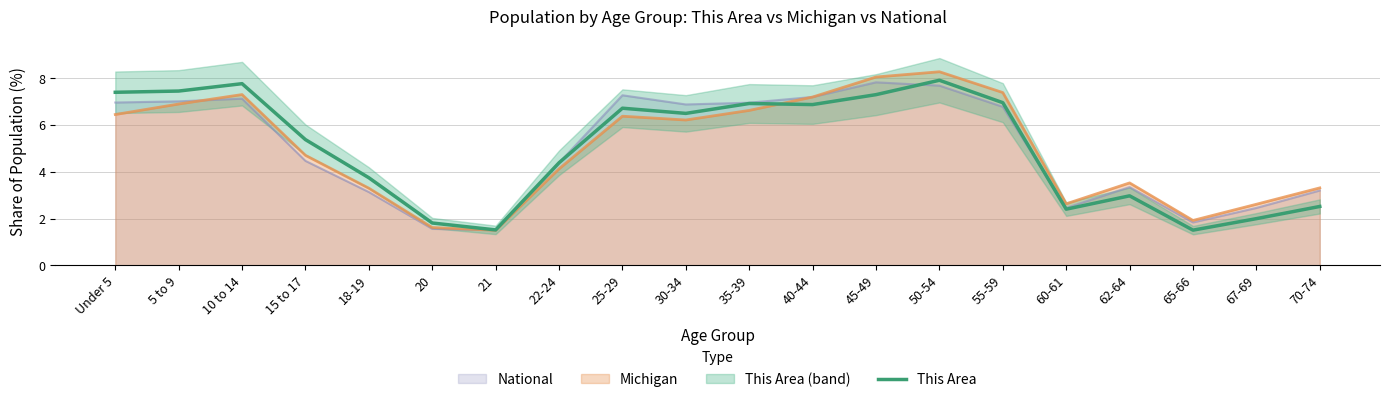

What position from the right is 65-66?

3